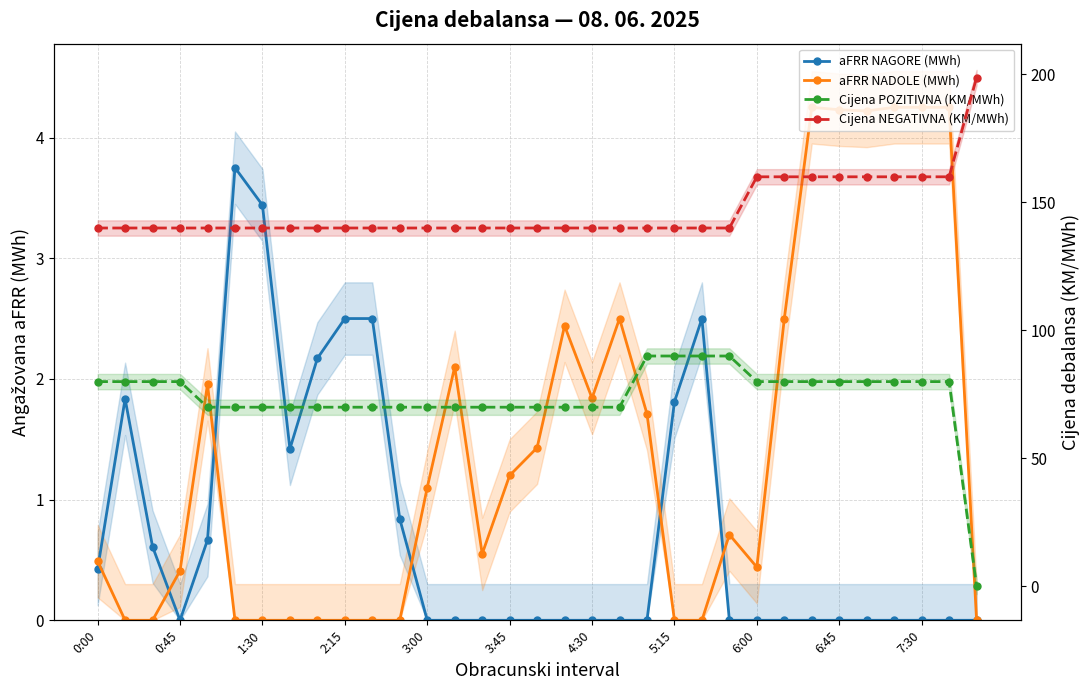

True or false: aFRR NADOLE (MWh) and Cijena NEGATIVNA (KM/MWh) intersect in this chart.

False